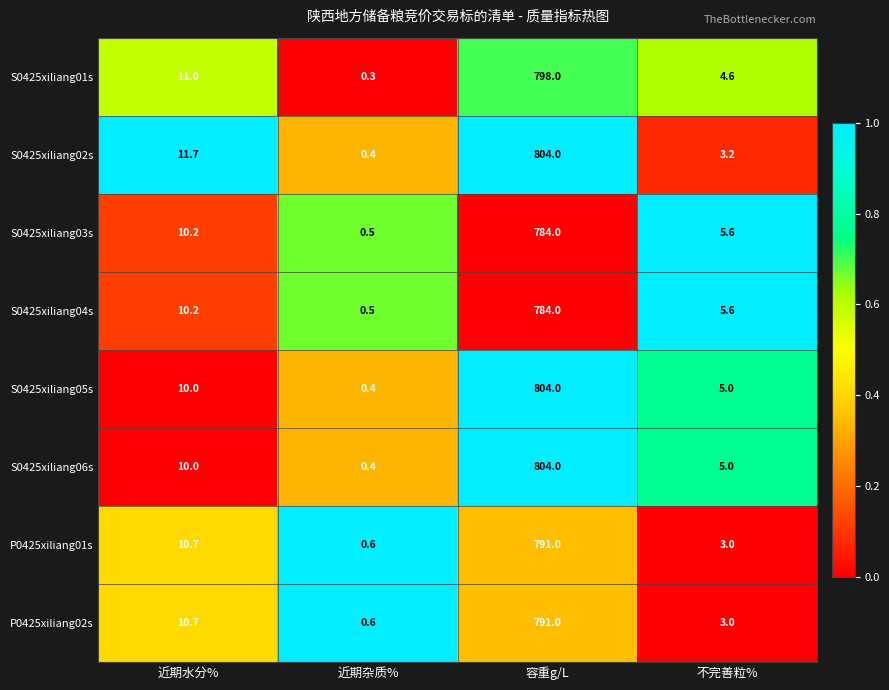

What is the sum of all S0425xiliang01s values?

813.9